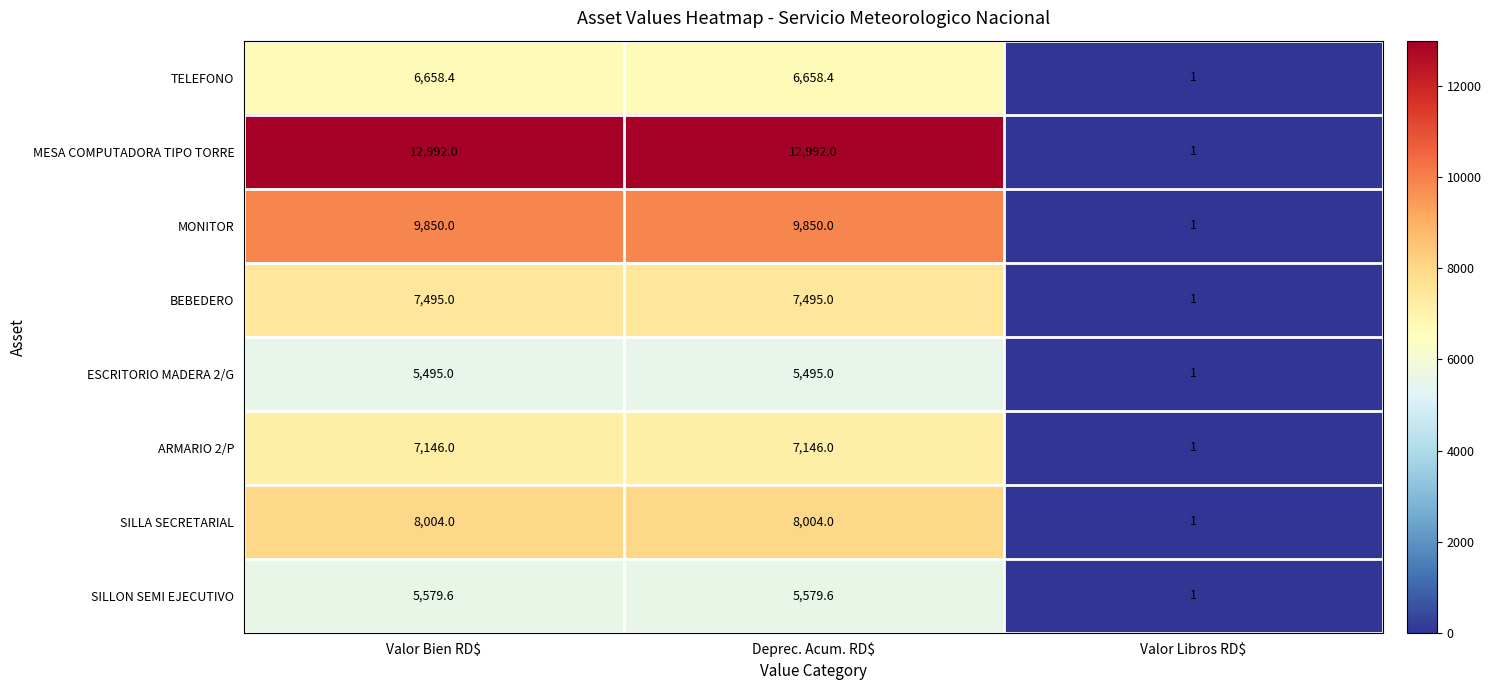

What is the smallest value displayed?

1.0